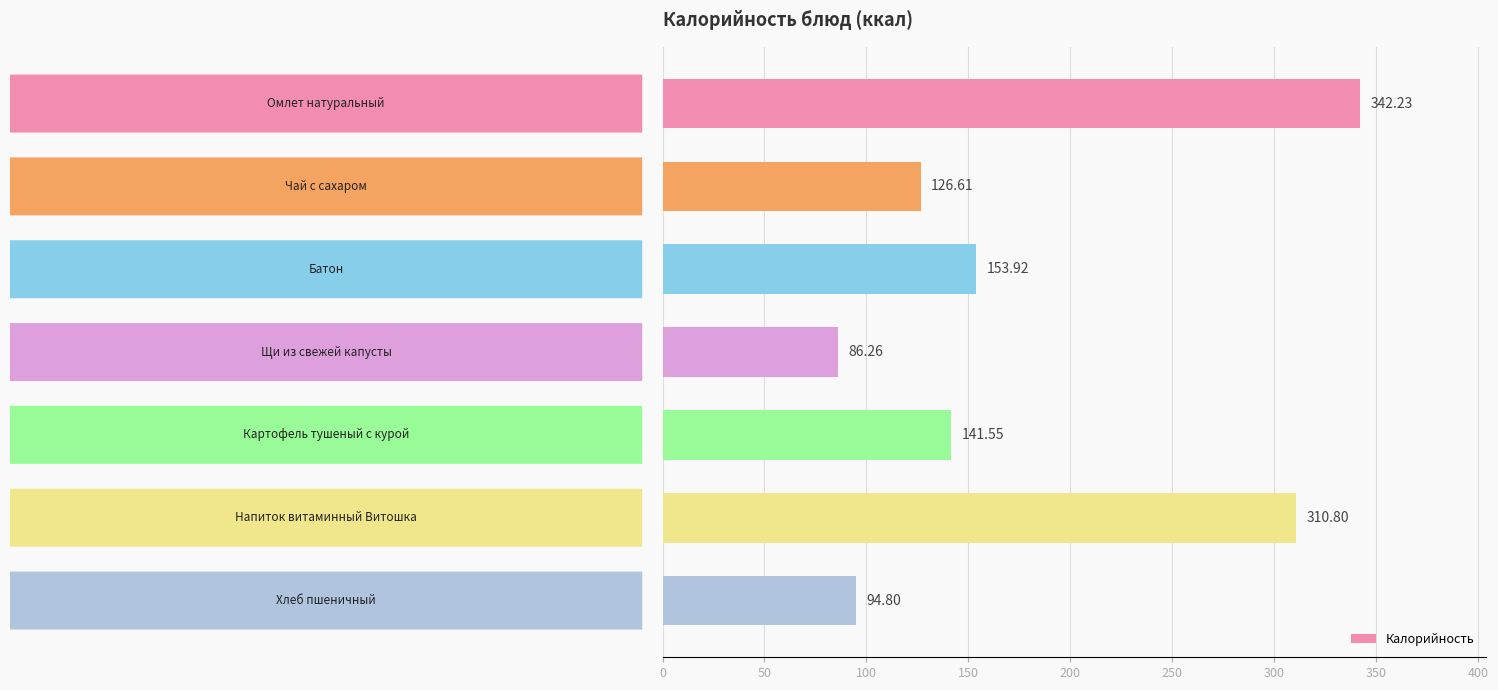

What is the sum of all values?

1256.2